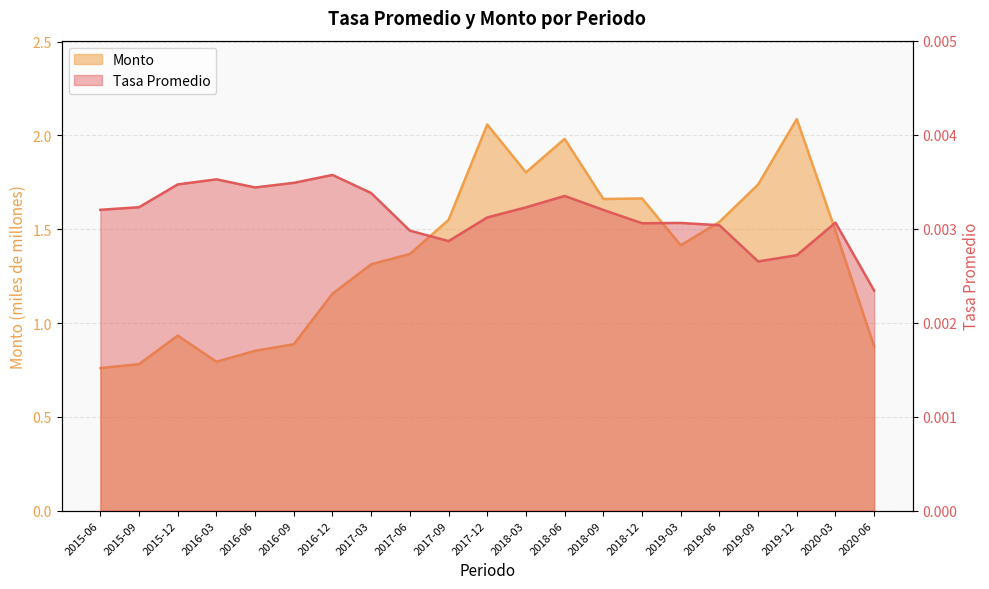

What is the difference between the Monto values at 2015-12 and 2019-03?

0.5